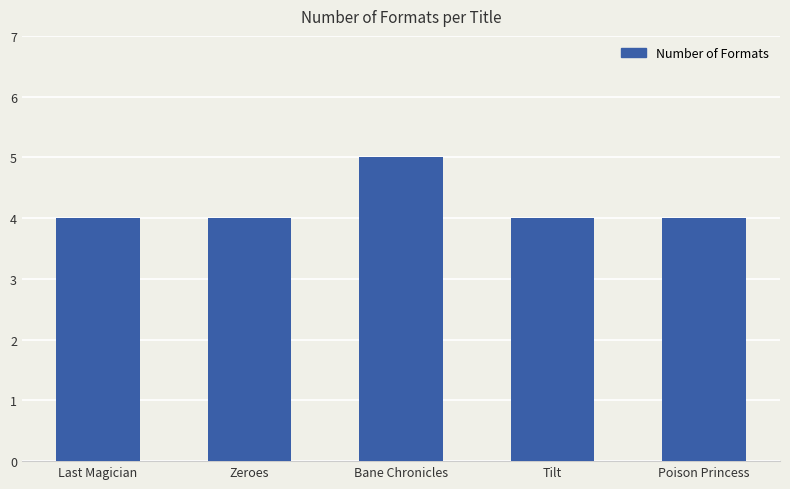

Read the value at Tilt.

4